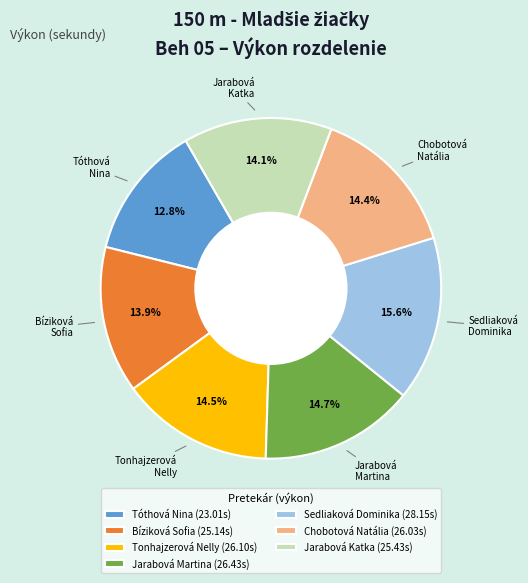

How many slices are in this pie chart?

7